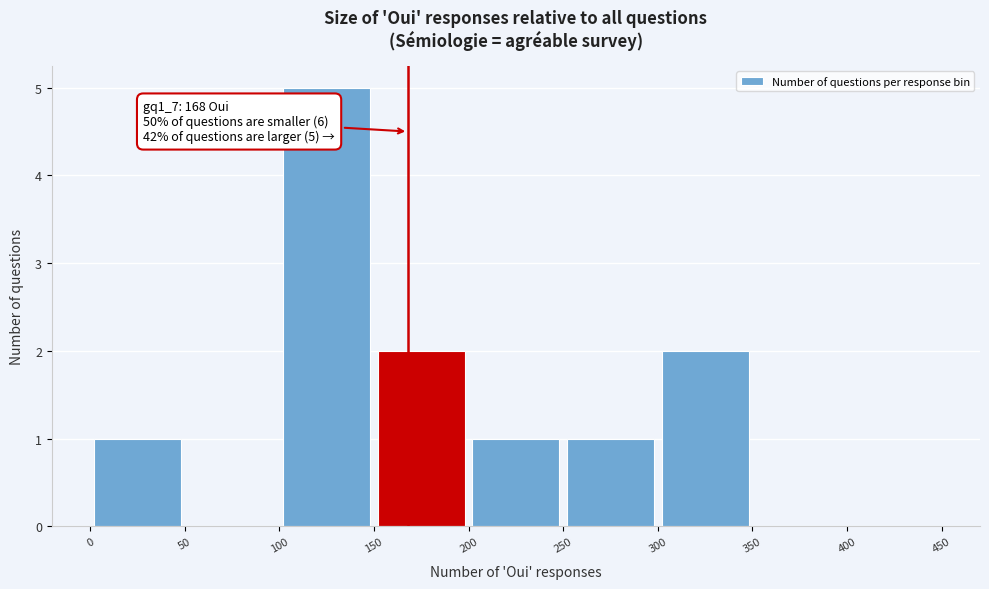

Which range on the x-axis has the tallest bar?

100 to 150